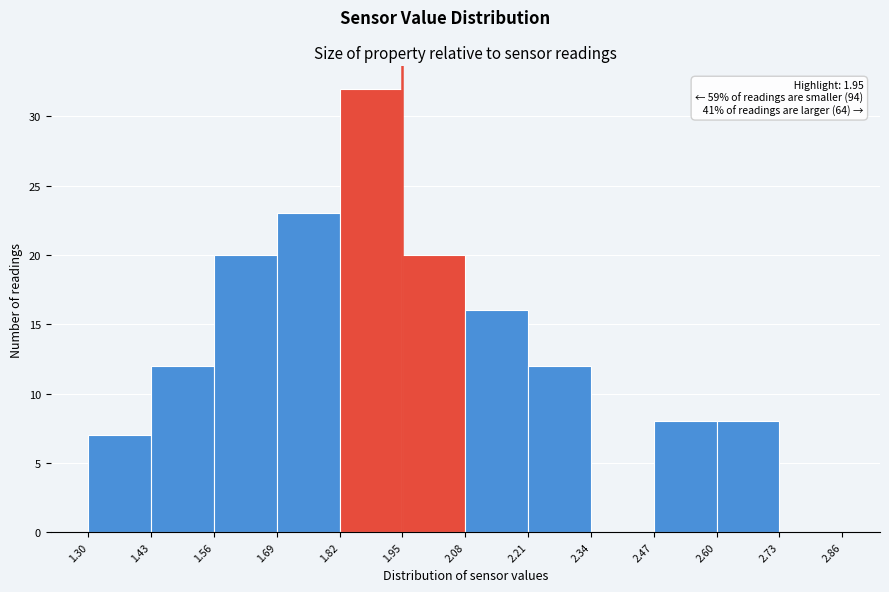

Over which range of the x-axis is the bar tallest?

1.82 to 1.95